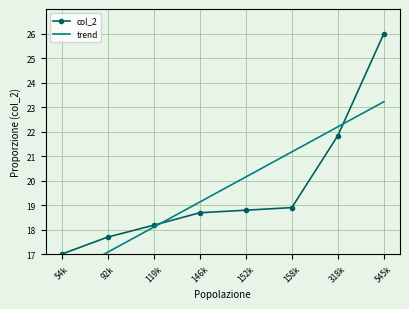

True or false: col_2 has more than 2 interior local peaks.

False